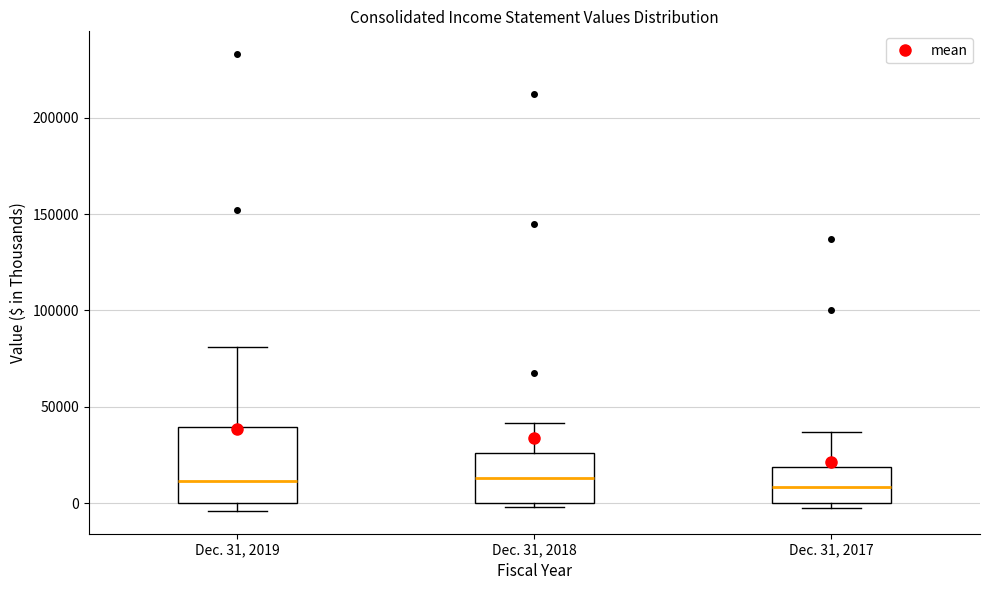

Where is the upper edge of the box for Dec. 31, 2017 on the y-axis? The values are not printed on the chart, so give them approximately, as read against the axis.

20000